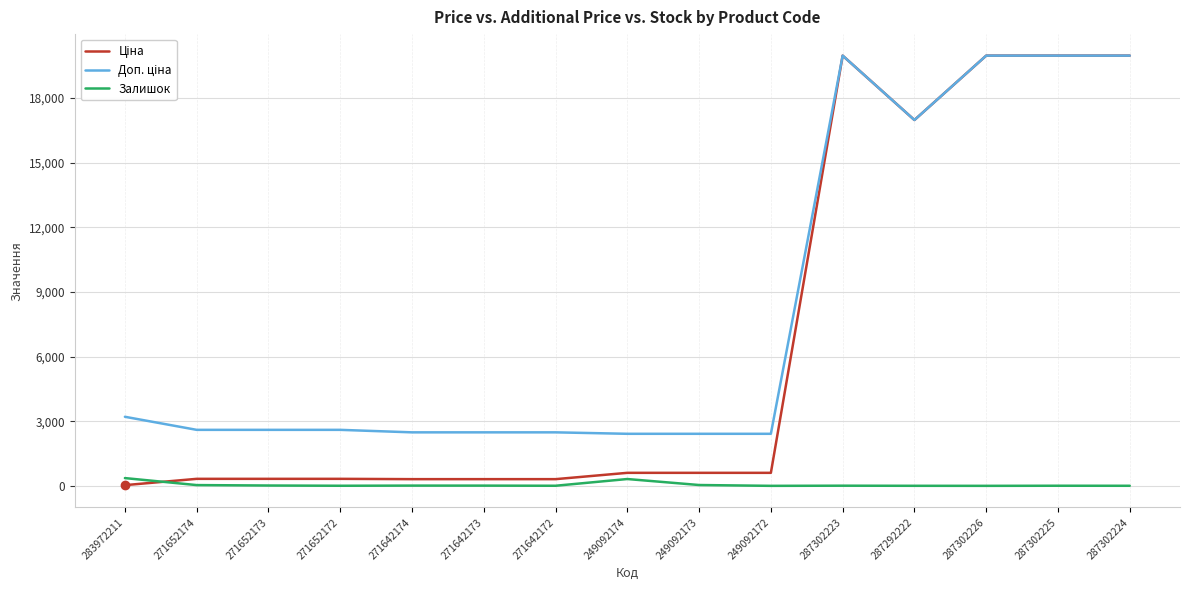

At which label does Ціна first exceed 603?

249092174